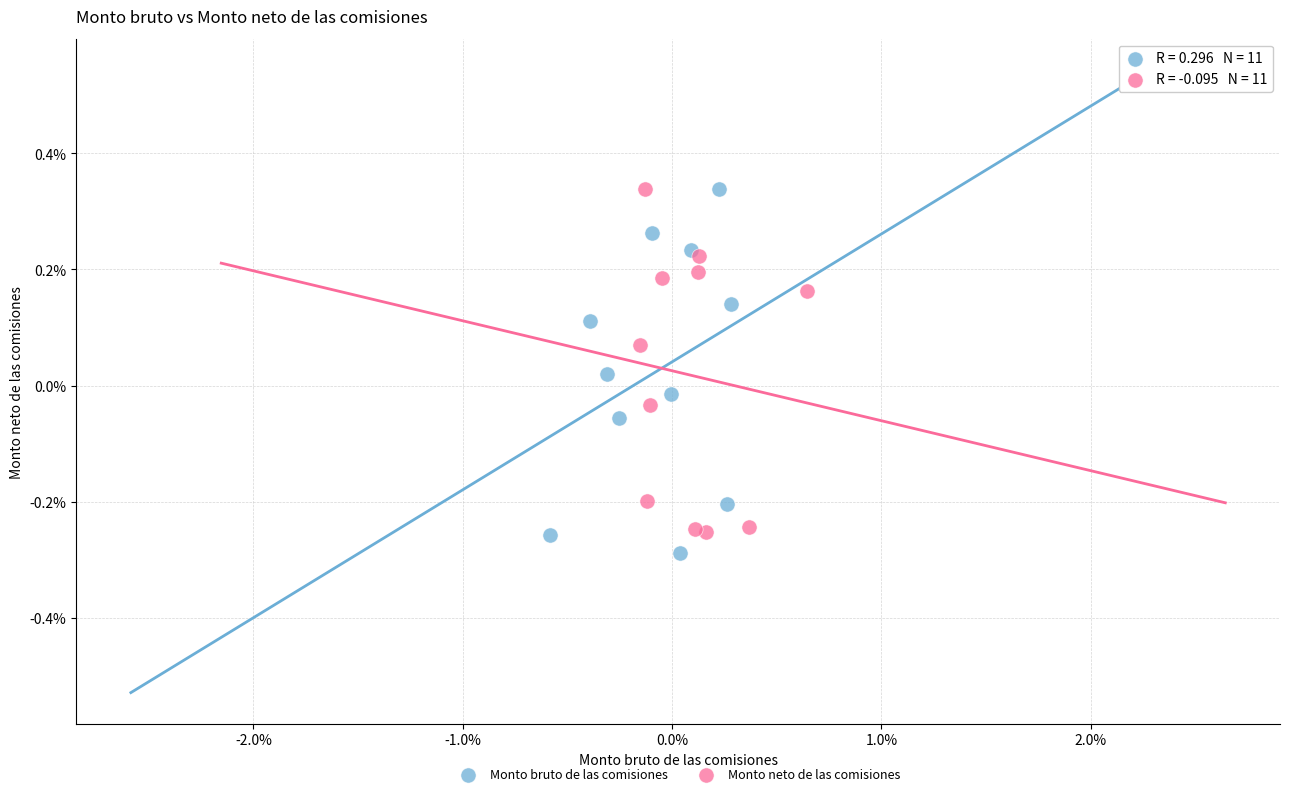

Which series reaches the minimum Y coordinate?

Monto bruto de las comisiones